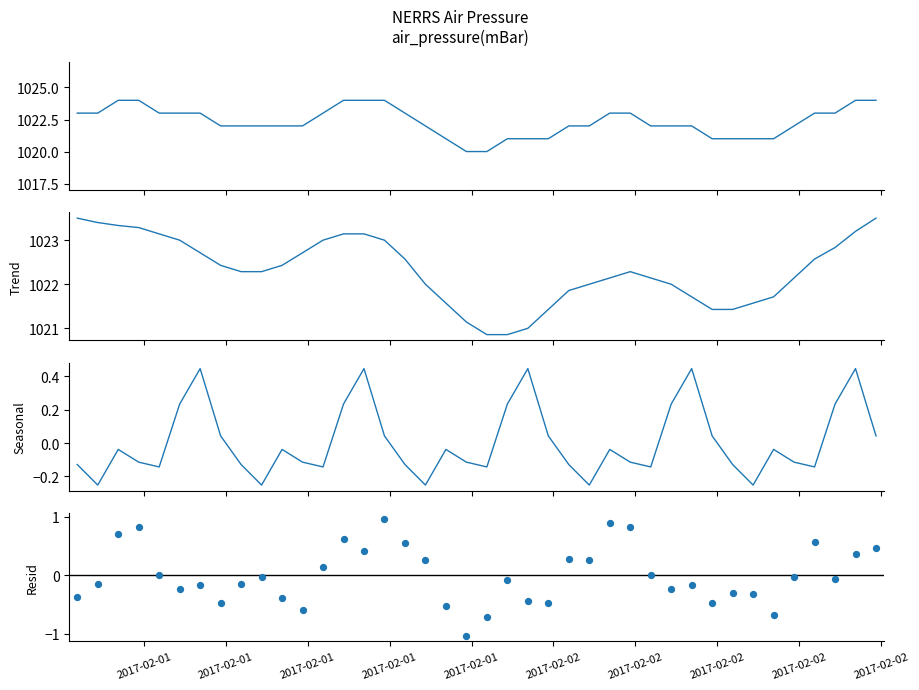

Which series has the largest total across all categories?

air_pressure(mBar)